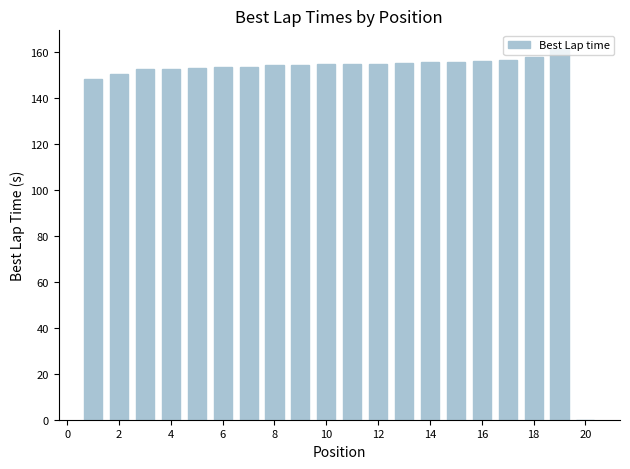

Are the bars horizontal?

No